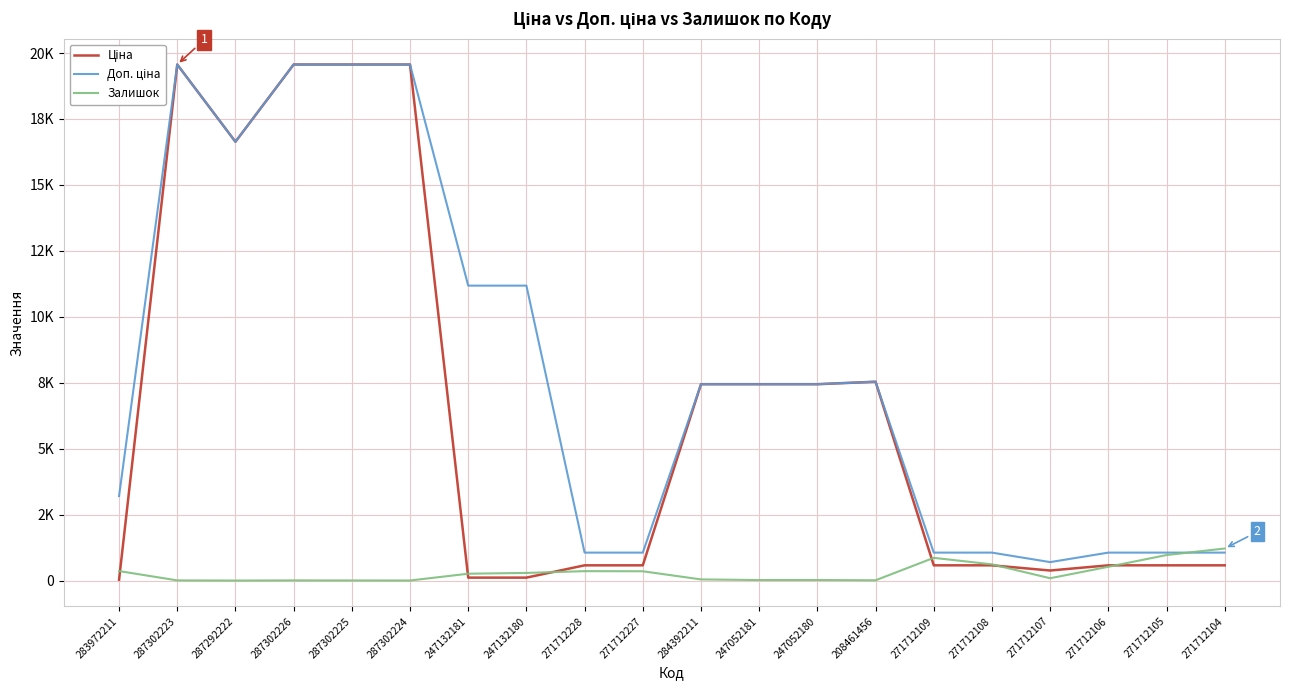

What is the sum of the Залишок values at 247132180 and 287302223?

297.0